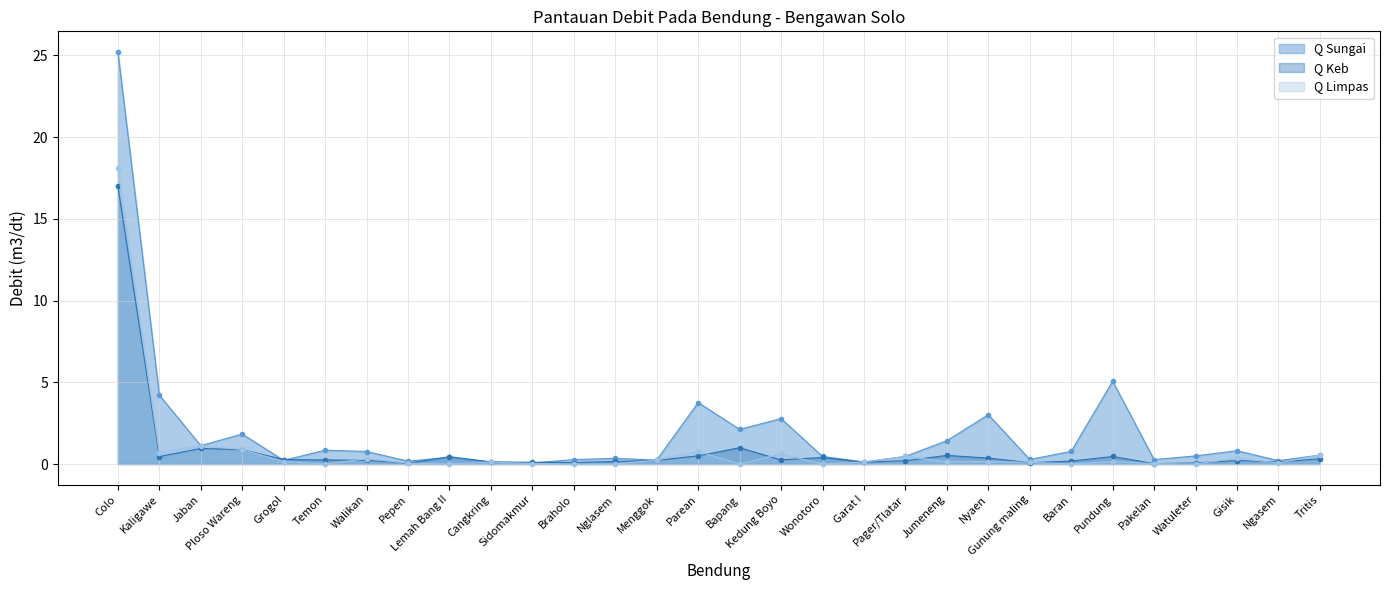

Rank the series at Parean from lowest to highest value.

Q Keb, Q Limpas, Q Sungai